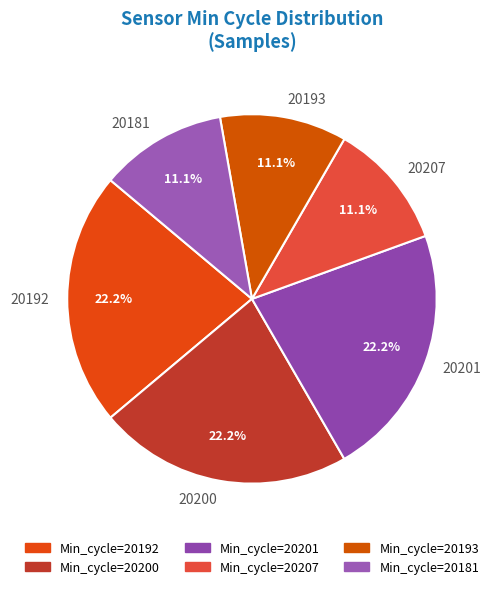

Is there any slice that represents more than half of the pie?

No